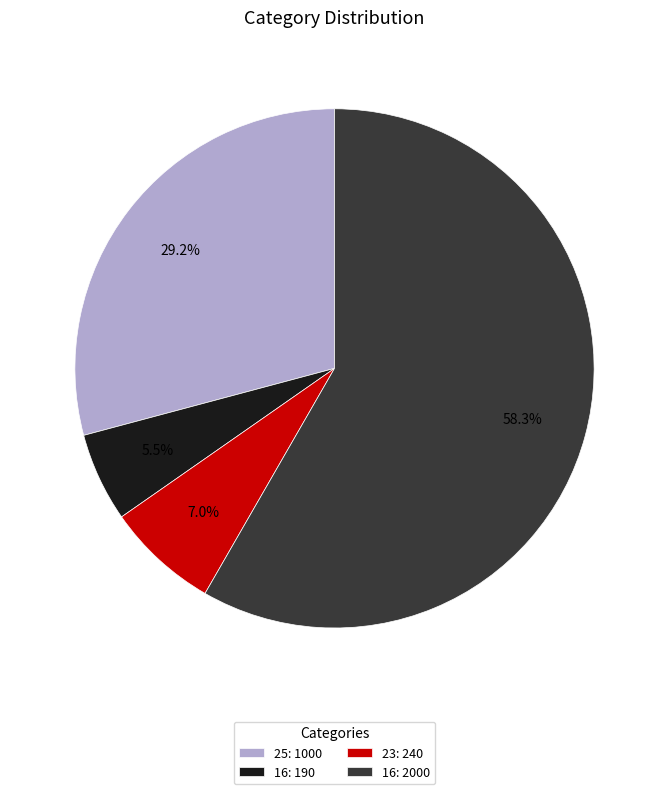

Approximately how many times larger is the value at 16: 2000 compared to 25: 1000?

2.0